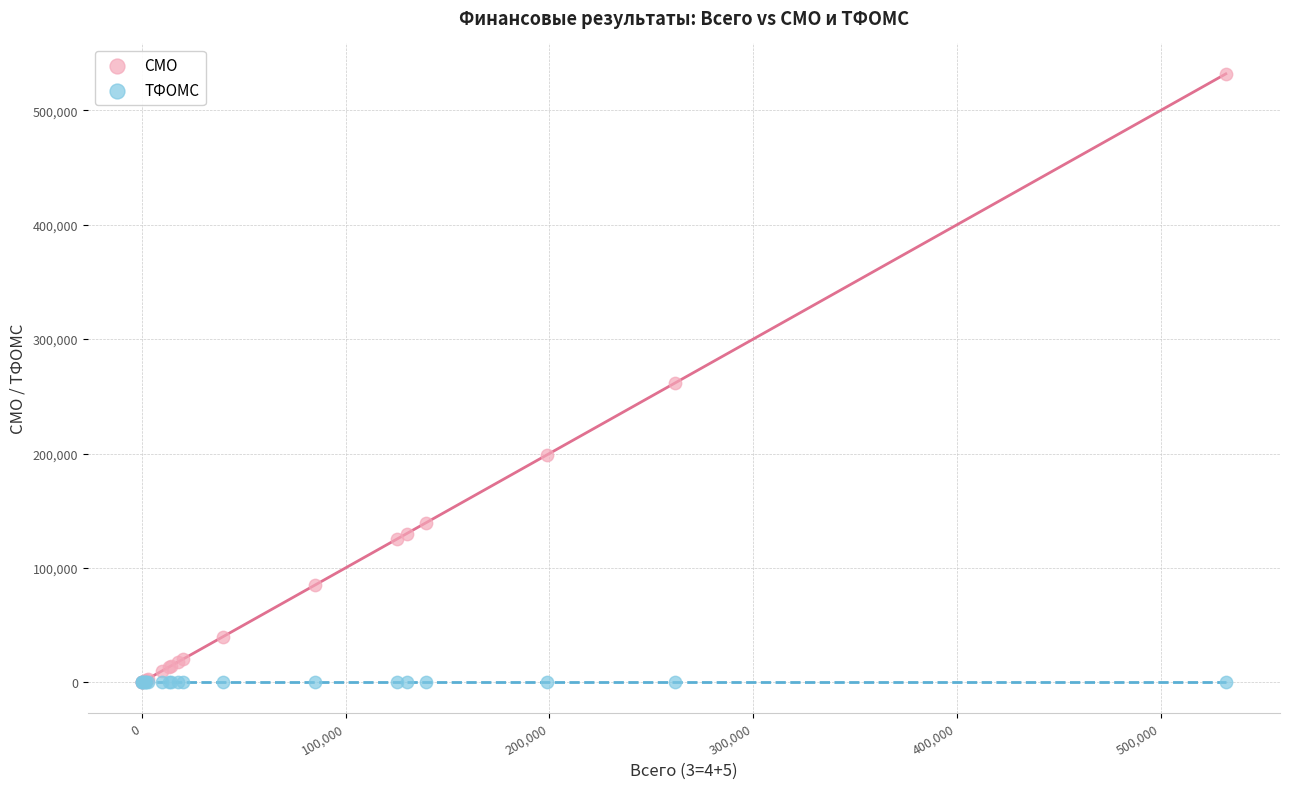

What are all the series names shown in the legend?

СМО, ТФОМС